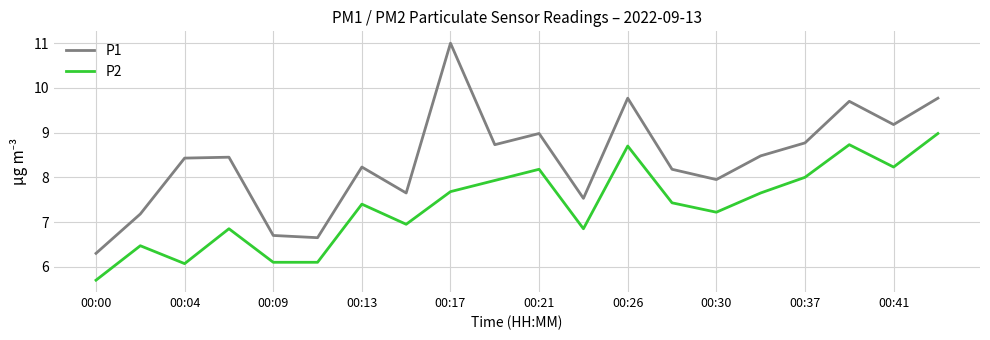

True or false: P2 and P1 intersect in this chart.

False